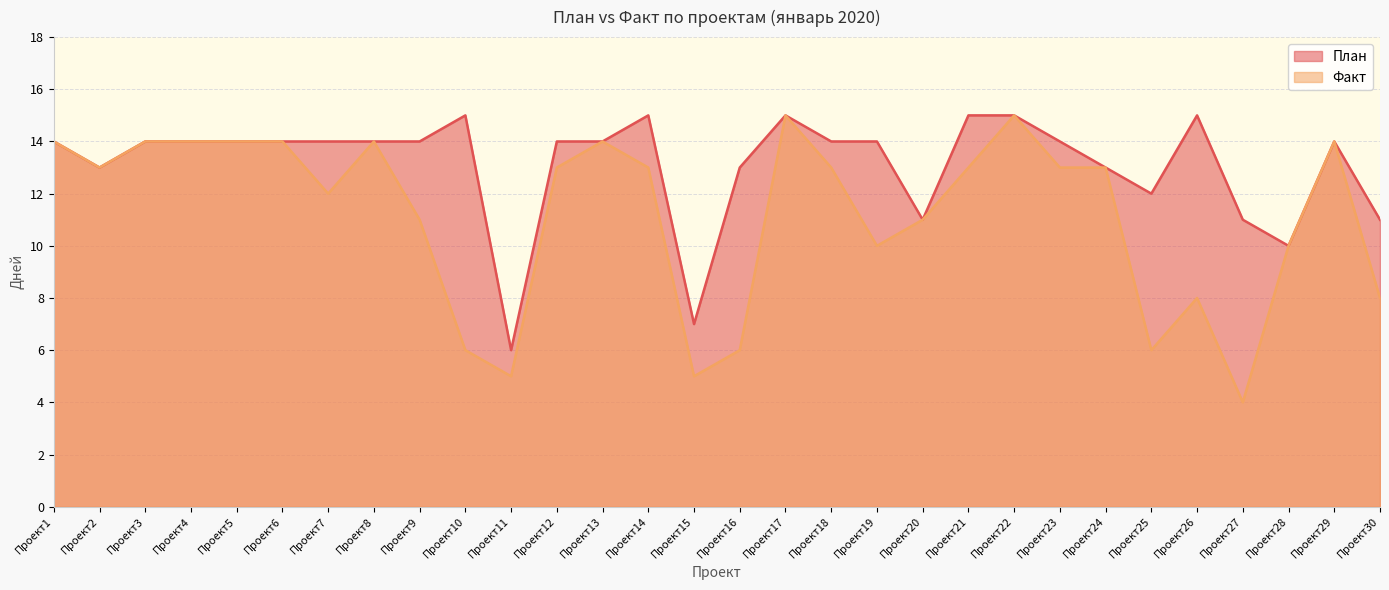

What is the value of the Факт point at the 1st from the left?

14